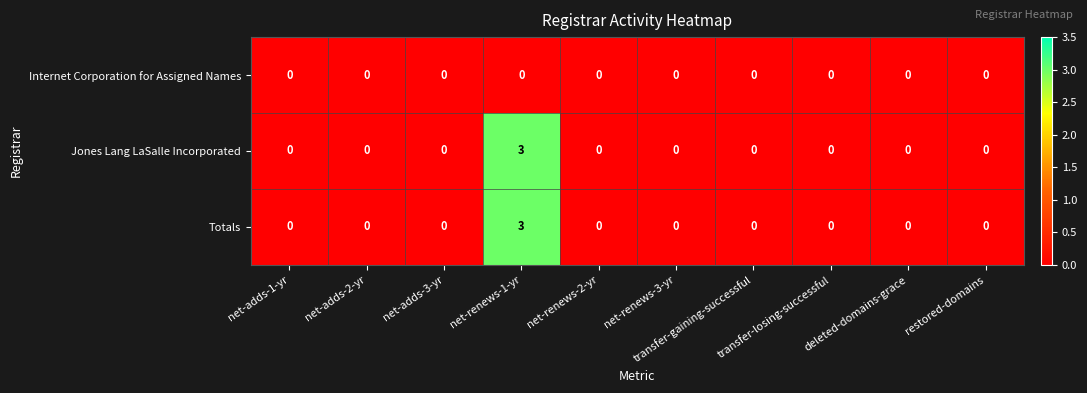

How many Jones Lang LaSalle Incorporated values are between 0 and 1?

9